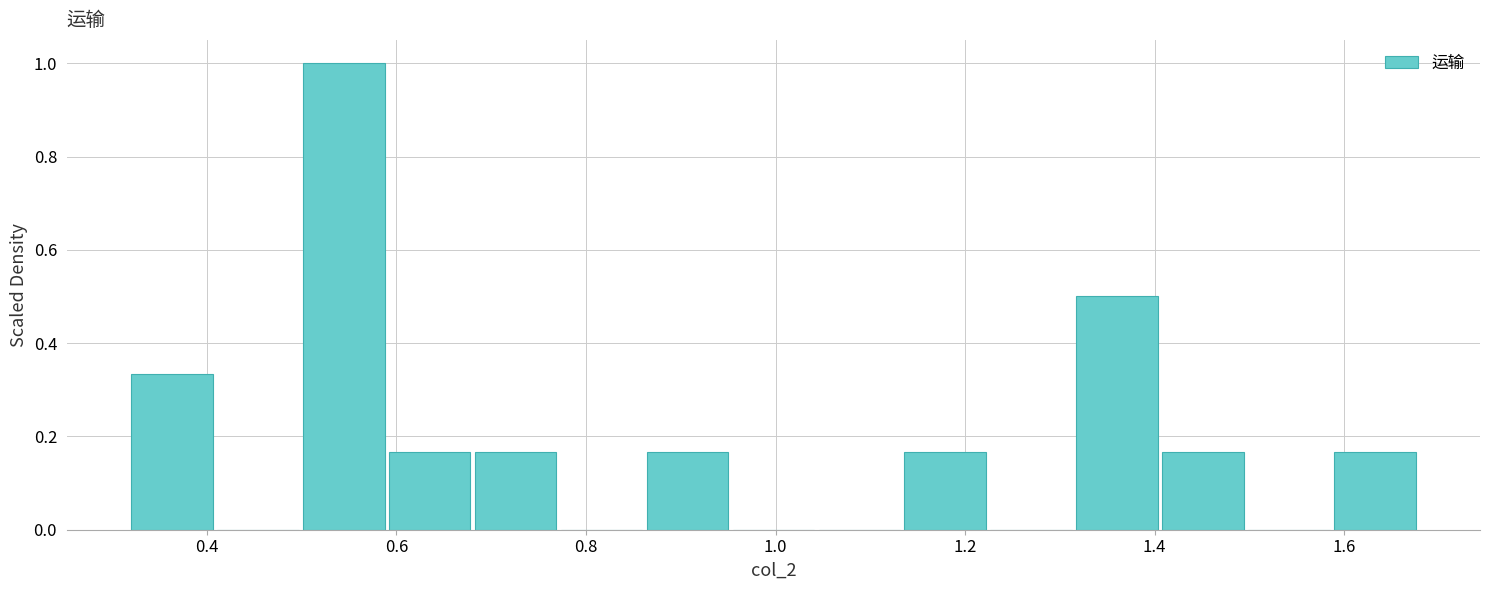

Over which range of the x-axis is the bar tallest?

0.50 to 0.60